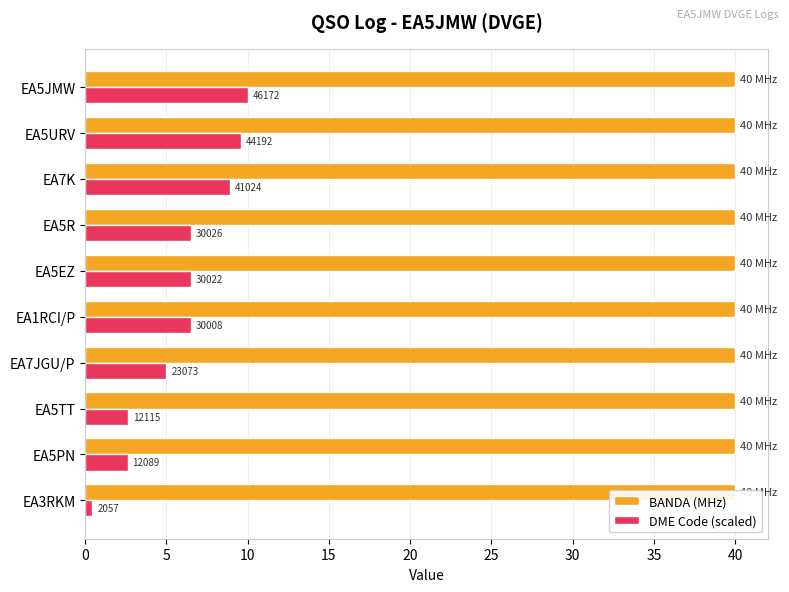

Rank the series at 30 from highest to lowest value.

DME Code (scaled), BANDA (MHz)